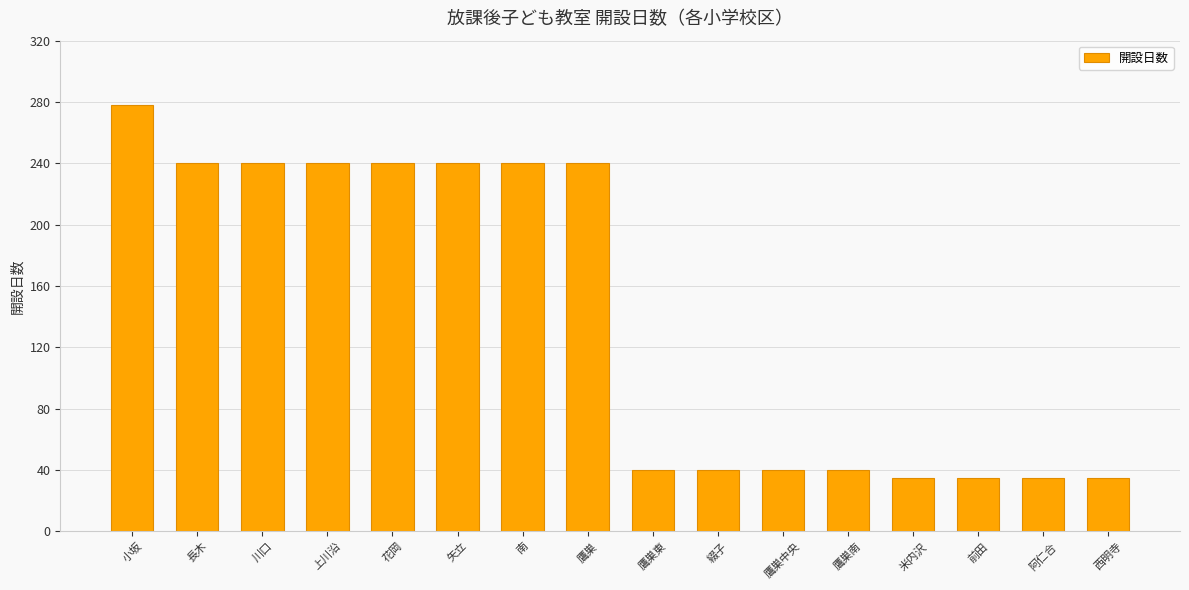

What position from the right is 花岡?

12